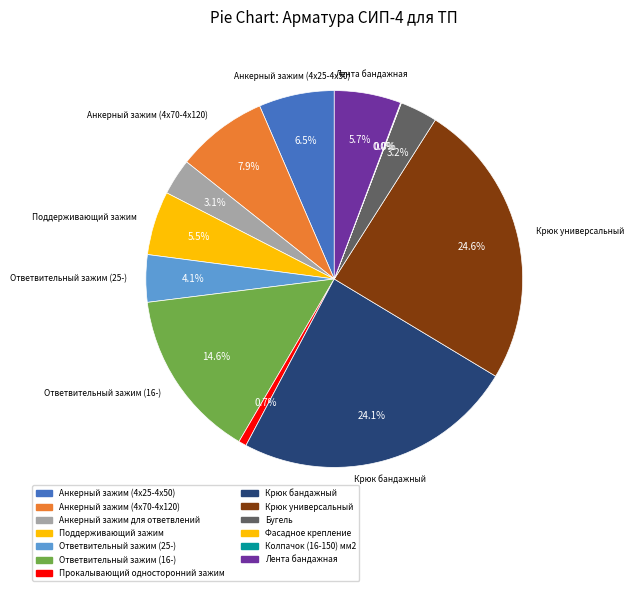

Is there any slice that represents more than half of the pie?

No